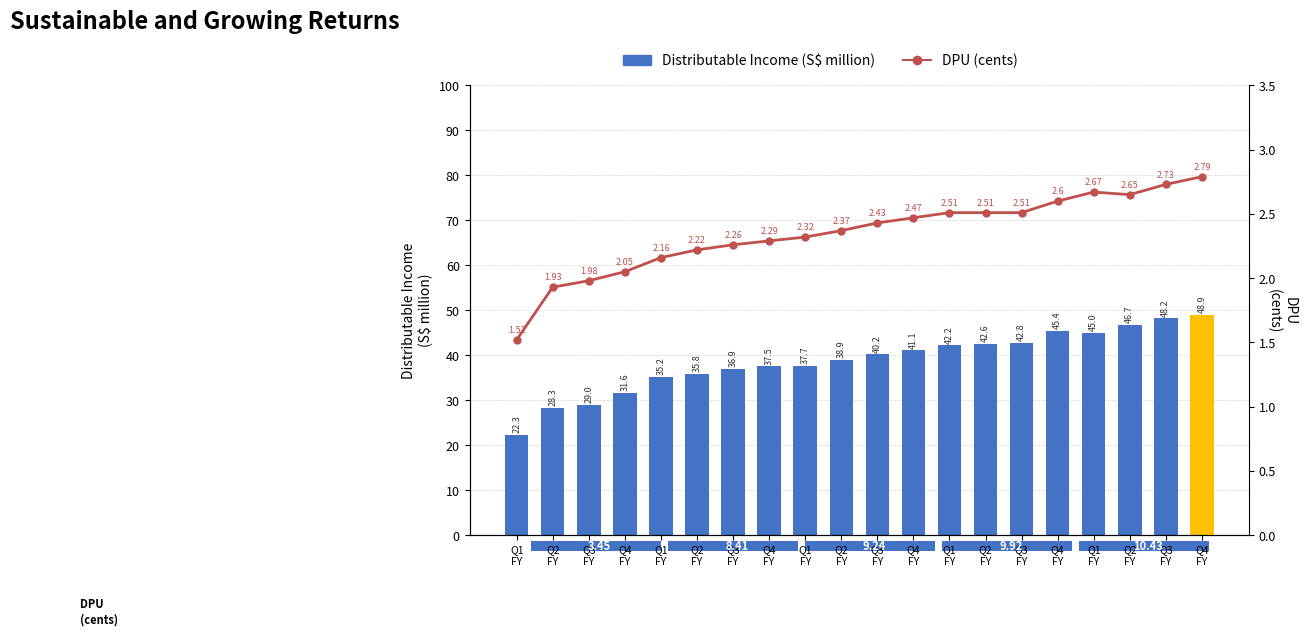

Which has a higher value, Q4
FY or Q3
FY?

Q4
FY